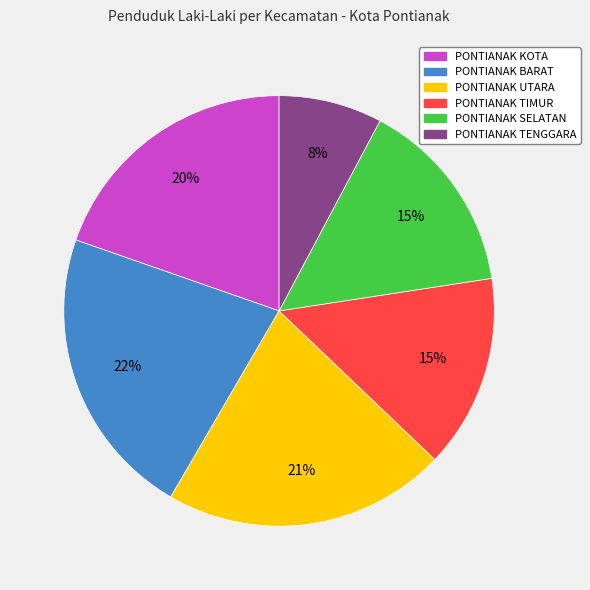

To the nearest percent, what is the difference between the largest and smallest slice percentages?

14%